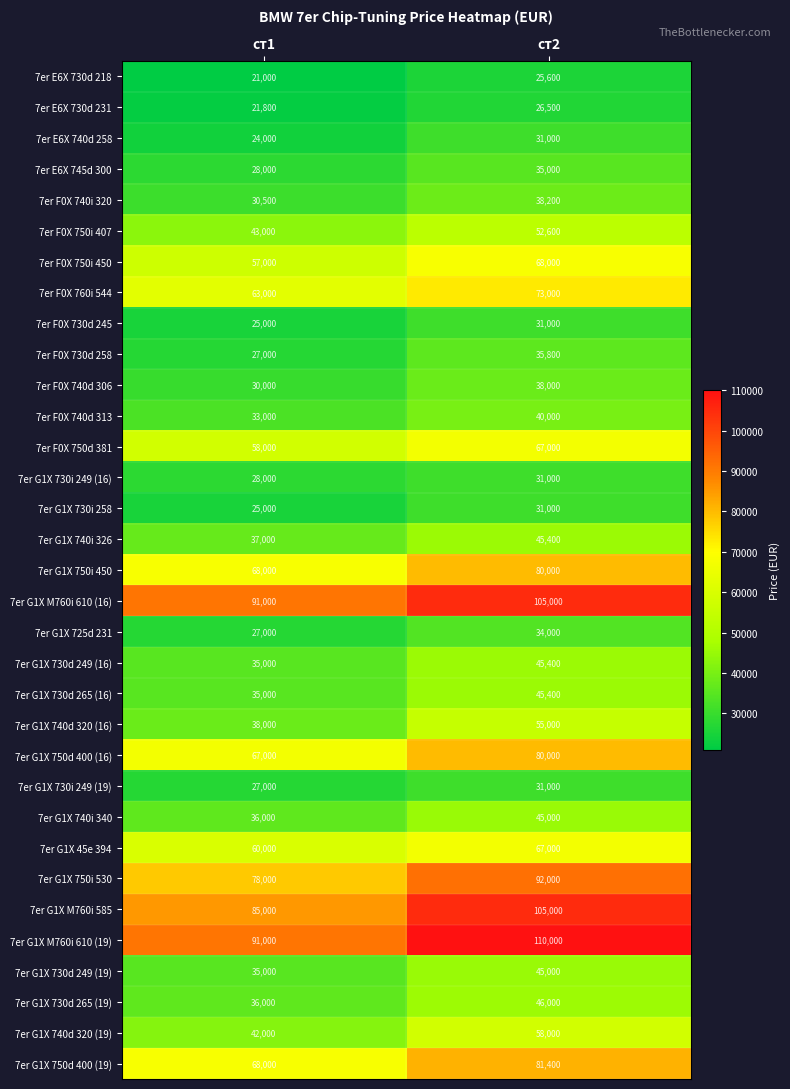

What is the difference between the 7er F0X 730d 245 values at ст2 and ст1?

6000